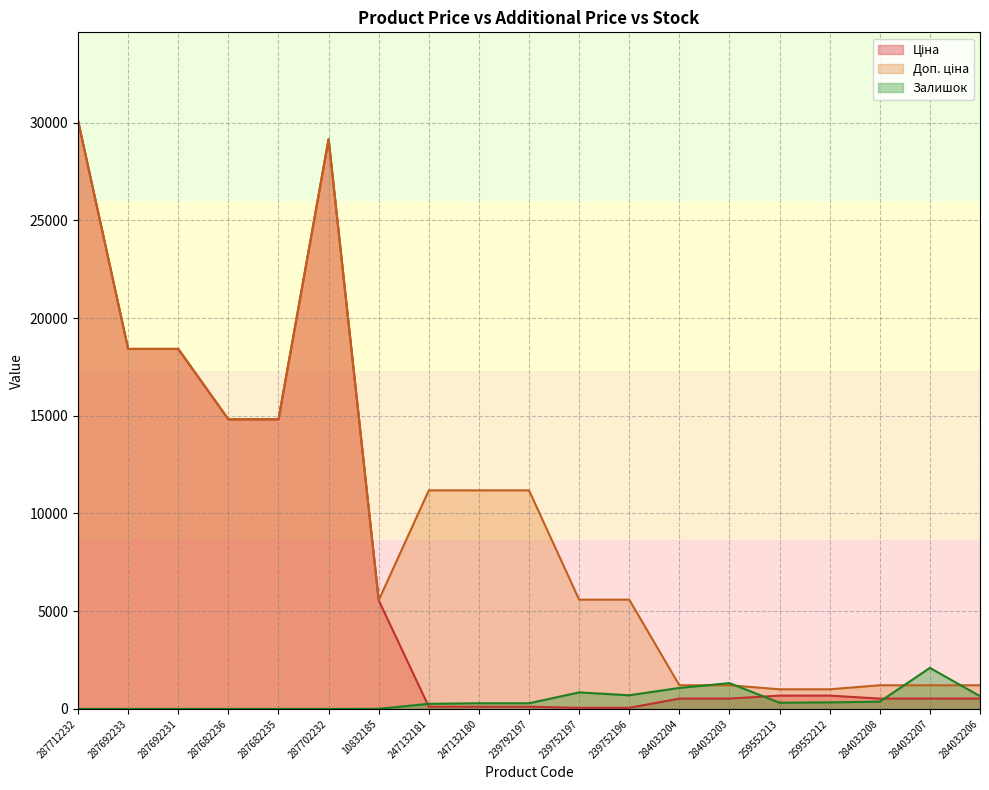

Reading left to right, what are all the values shown in this chart?

Ціна: 287712232=30102.8	287692233=18420.9	287692231=18420.9	287682236=14817.6	287682235=14817.6	287702232=29152.3	10832185=5560.3	247132181=111.8	247132180=111.8	239792197=111.8	239752197=55.9	239752196=55.9	284032204=528.2	284032203=528.2	259552213=679.8	259552212=679.8	284032208=528.2	284032207=528.2	284032206=528.2
Доп. ціна: 287712232=30102.8	287692233=18420.9	287692231=18420.9	287682236=14817.6	287682235=14817.6	287702232=29152.3	10832185=5560.3	247132181=11182.0	247132180=11182.0	239792197=11182.0	239752197=5591.0	239752196=5591.0	284032204=1210.7	284032203=1210.7	259552213=1004.1	259552212=1004.1	284032208=1210.7	284032207=1210.7	284032206=1210.7
Залишок: 287712232=0.0	287692233=0.0	287692231=0.0	287682236=0.0	287682235=0.0	287702232=0.0	10832185=6.0	247132181=260.0	247132180=290.0	239792197=289.0	239752197=845.0	239752196=698.0	284032204=1074.0	284032203=1319.0	259552213=317.0	259552212=334.0	284032208=371.0	284032207=2099.0	284032206=653.0